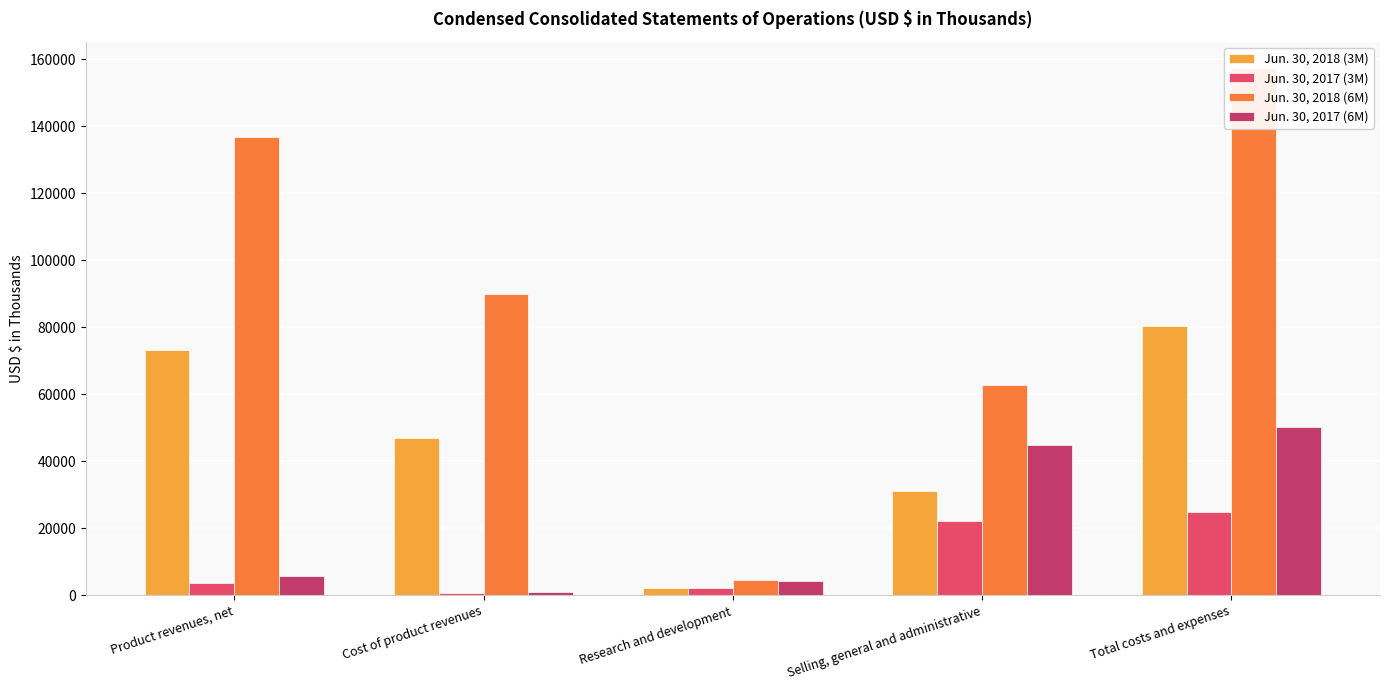

What is the label of the 5th bar from the left?

Total costs and expenses